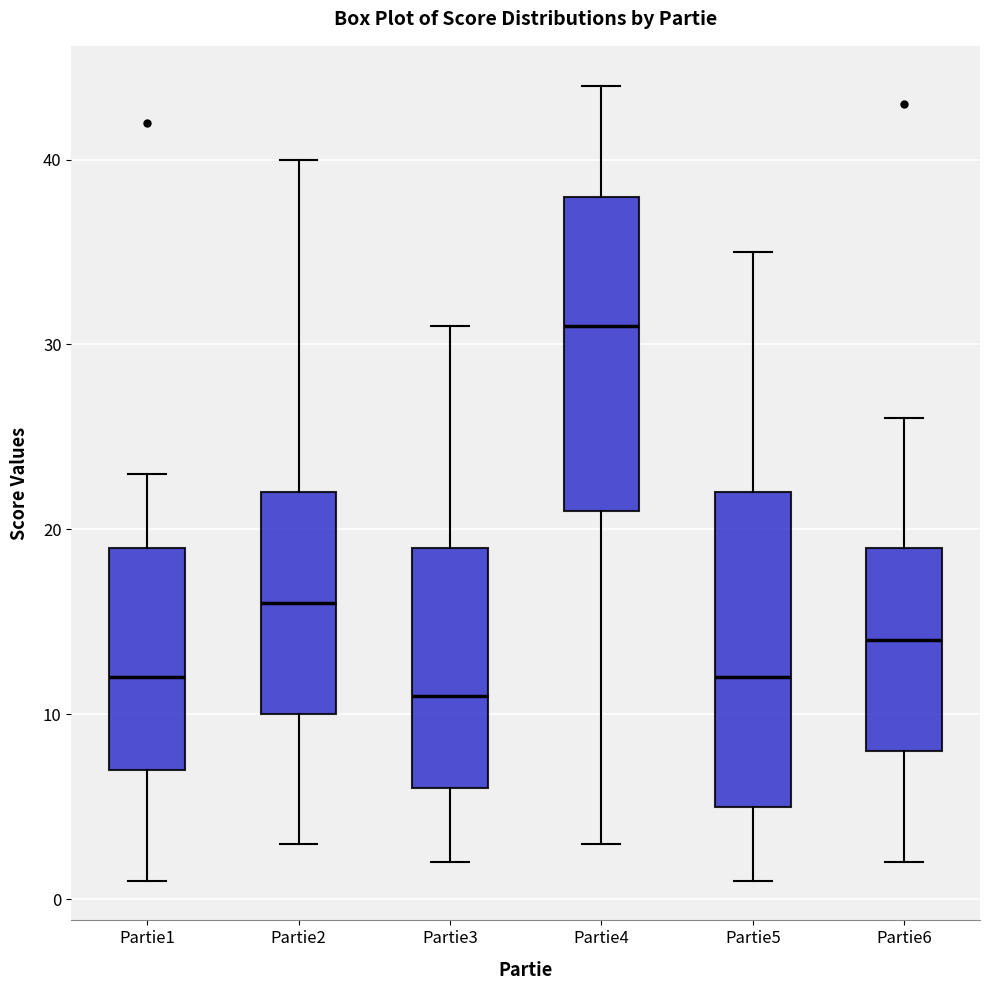

Which box's median line is the highest?

Partie4